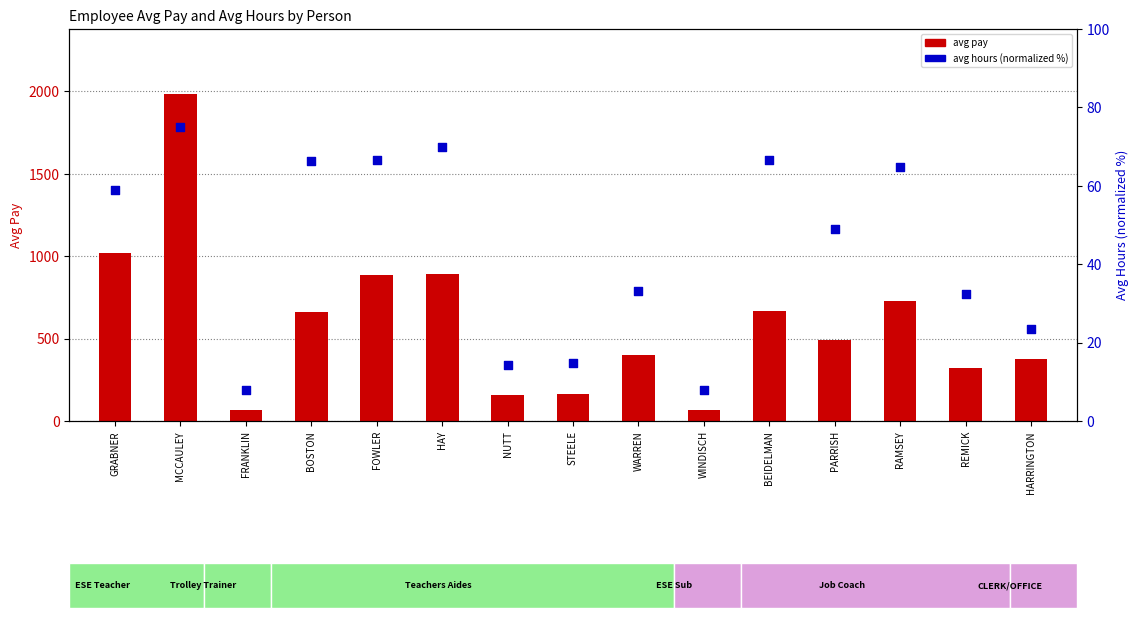

What are all the series names shown in the legend?

avg pay, avg hours (normalized)